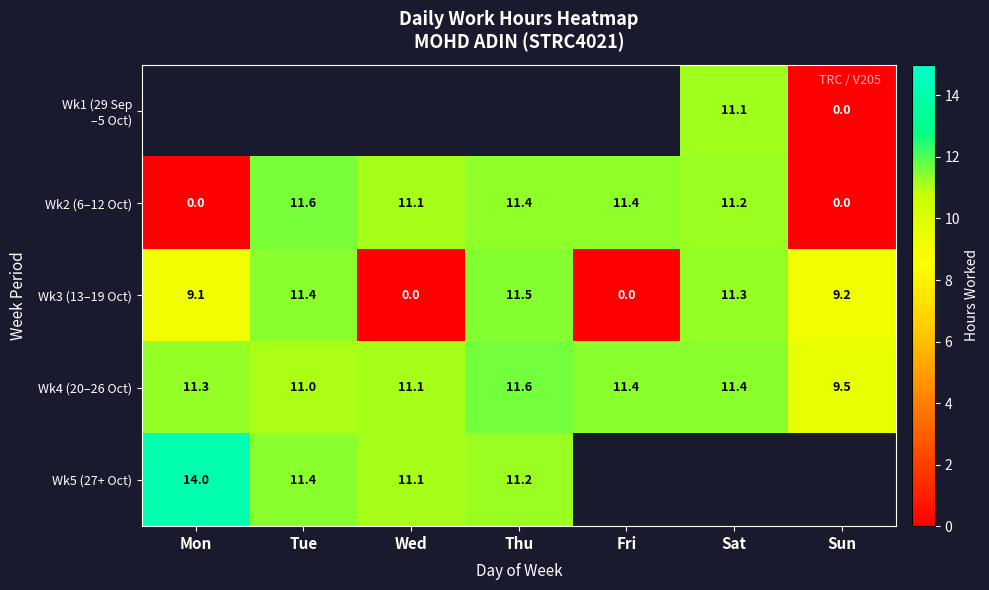

At which label does Wk4 (20–26 Oct) first exceed 11?

Mon